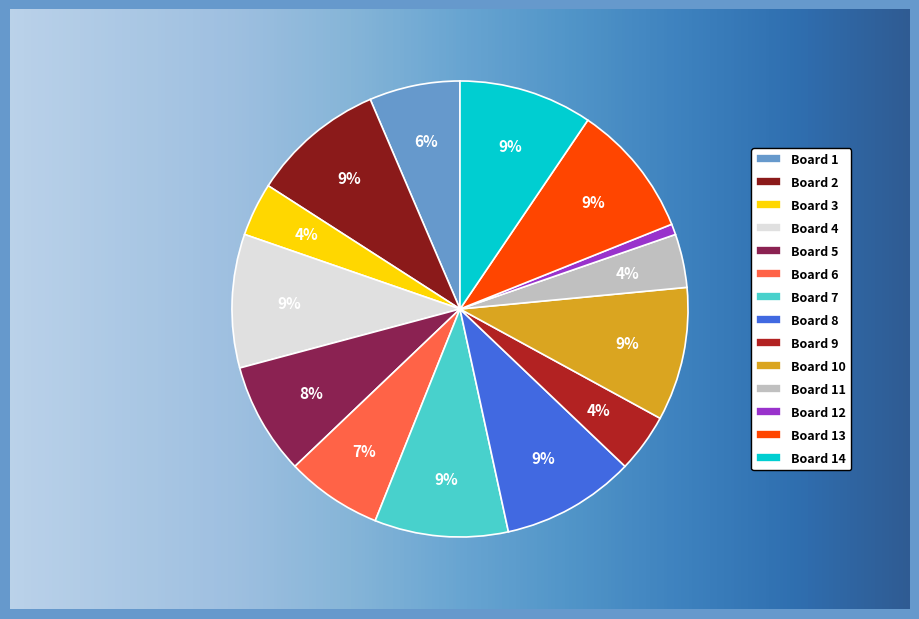

Do Board 8 and Board 11 together represent more than half of the pie?

No